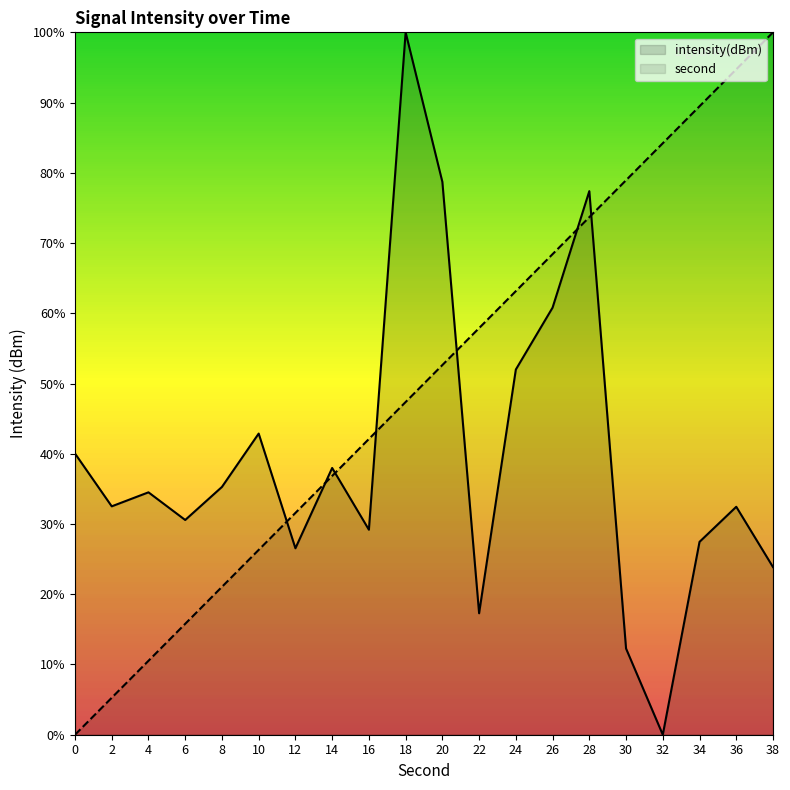

At which label does intensity(dBm) reach its minimum?

32